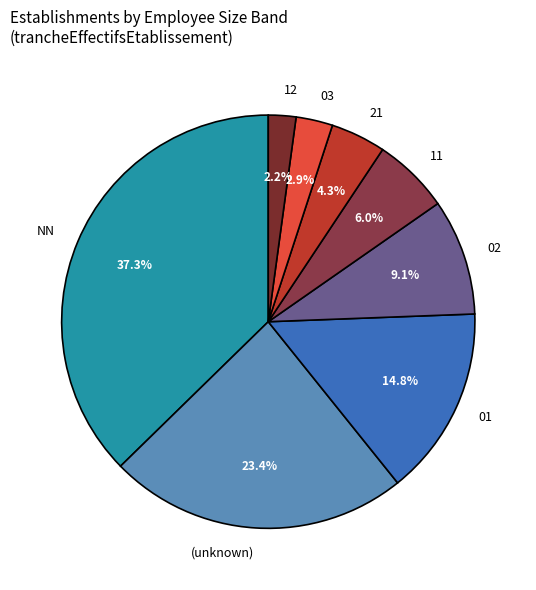

To the nearest percent, what is the difference between the 11 and NN slice percentages?

31%